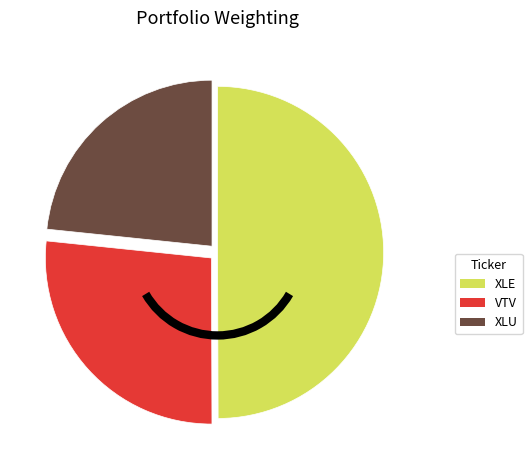

True or false: XLU accounts for 29% of the total.

False